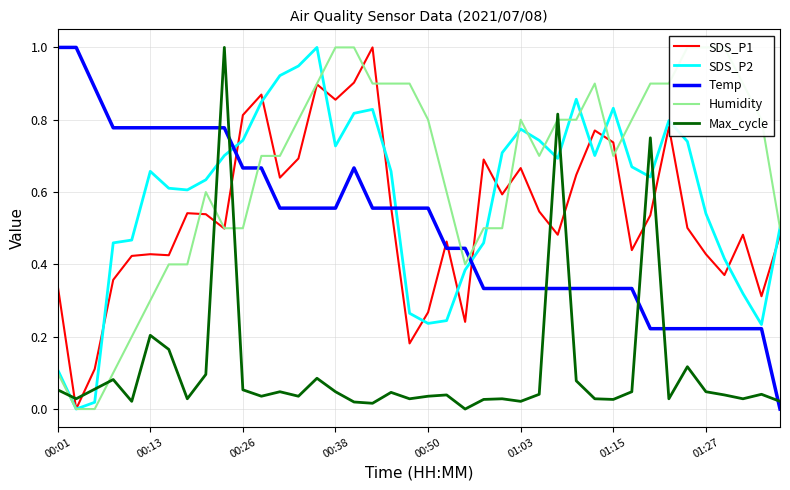

True or false: Max_cycle and SDS_P1 intersect in this chart.

True